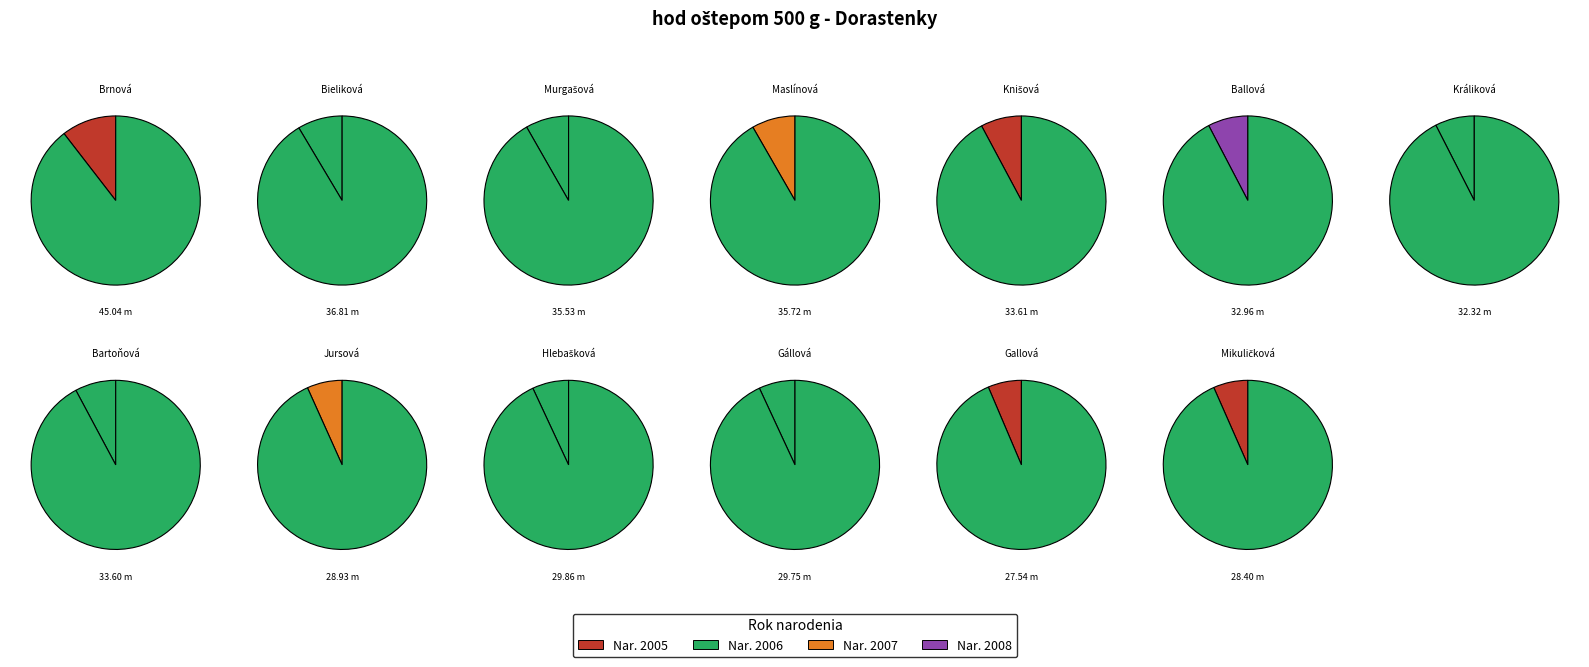

To the nearest percent, what portion does Gállová Daniela represent?

7%